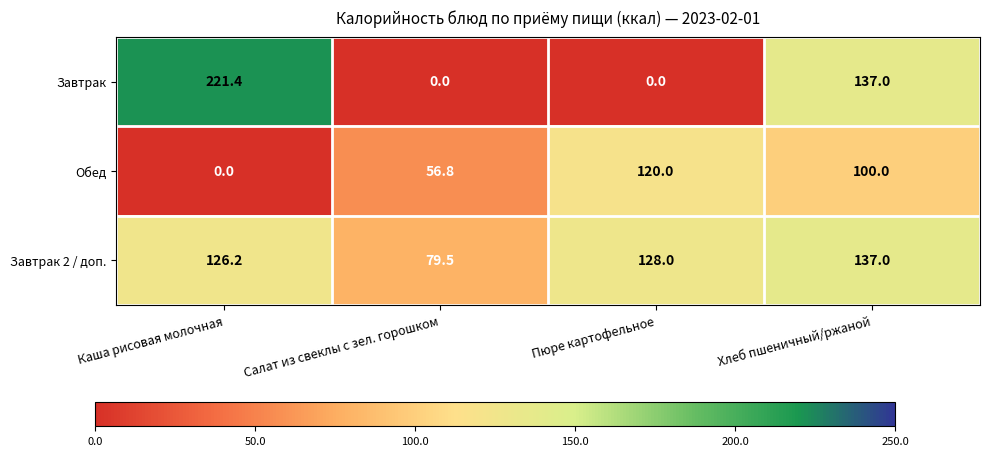

At which category is the sum across all series the highest?

Хлеб пшеничный/ржаной